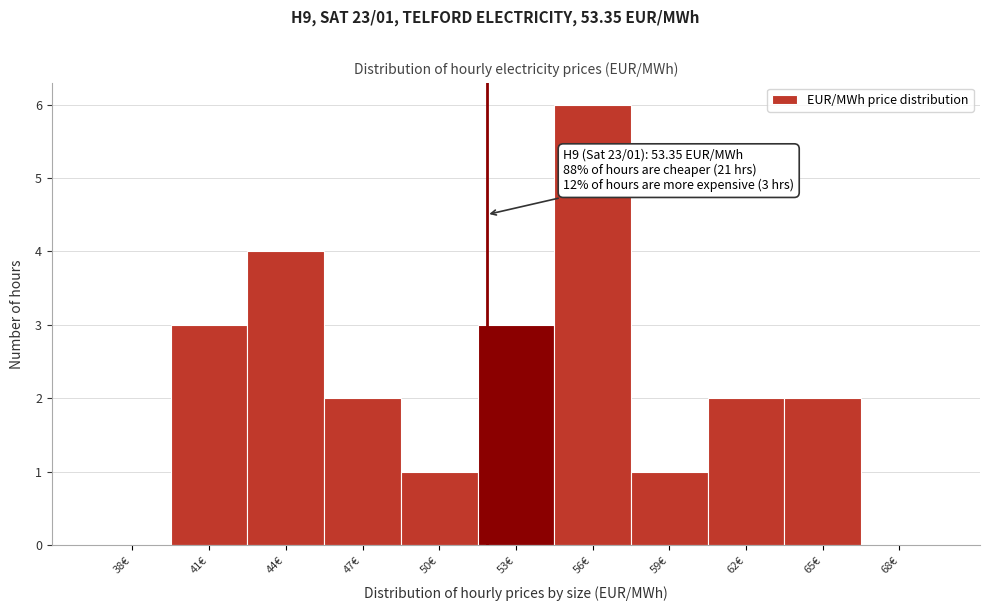

Reading left to right, what are all the values shown in this chart?

38€=0	41€=3	44€=4	47€=2	50€=1	53€=3	56€=6	59€=1	62€=2	65€=2	68€=0